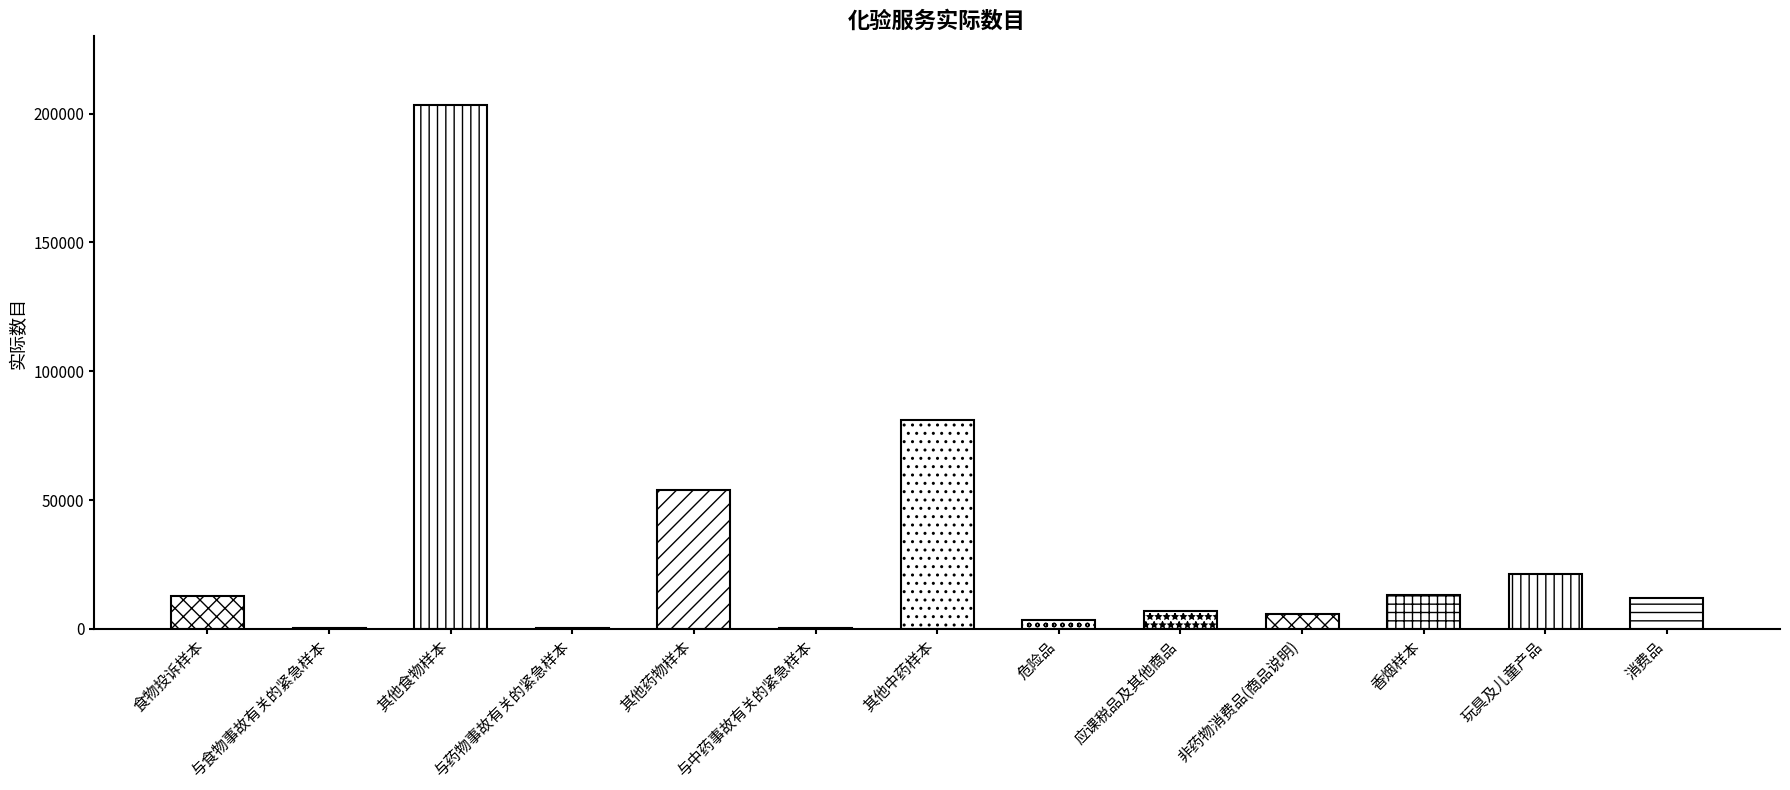

What is the change in value from 与药物事故有关的紧急样本 to 其他中药样本?

+80792